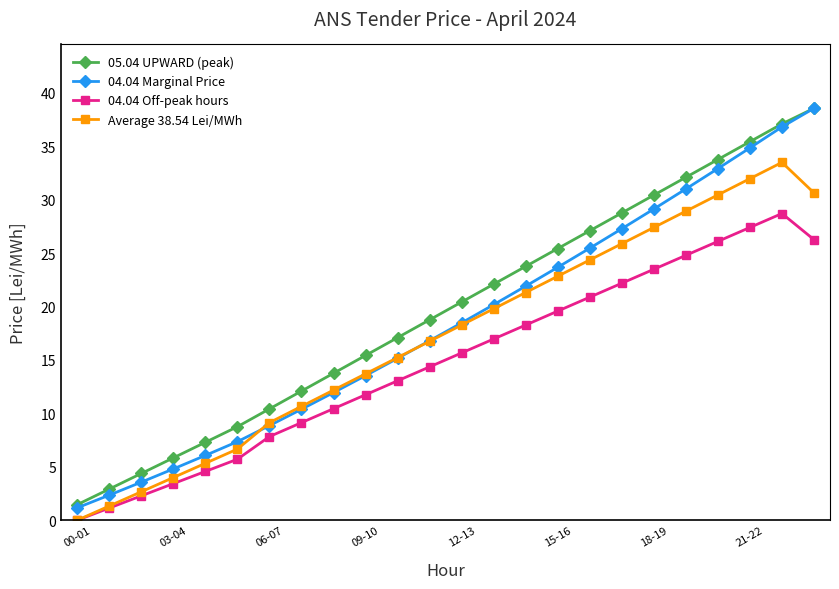

How many data points does each series have?

24